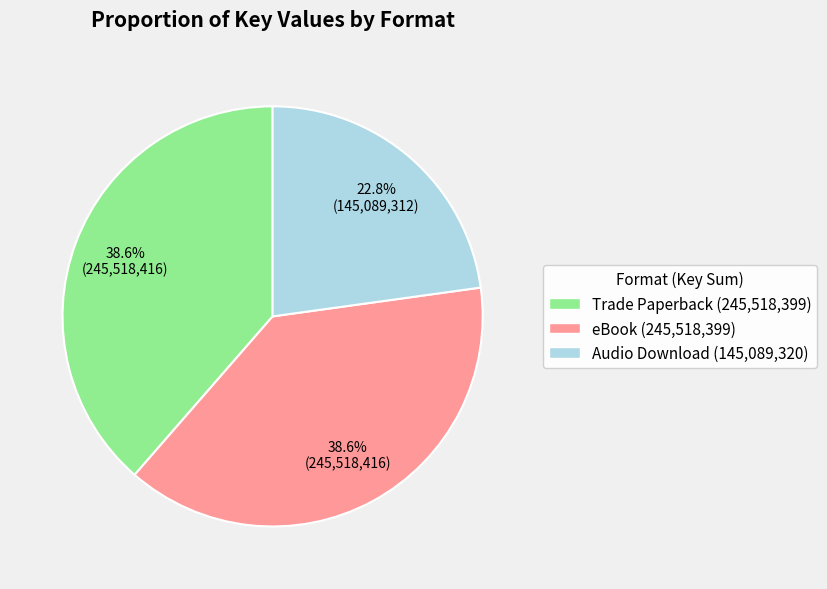

What is the total percentage of Trade Paperback (245,518,399) and eBook (245,518,399)?

77.2%